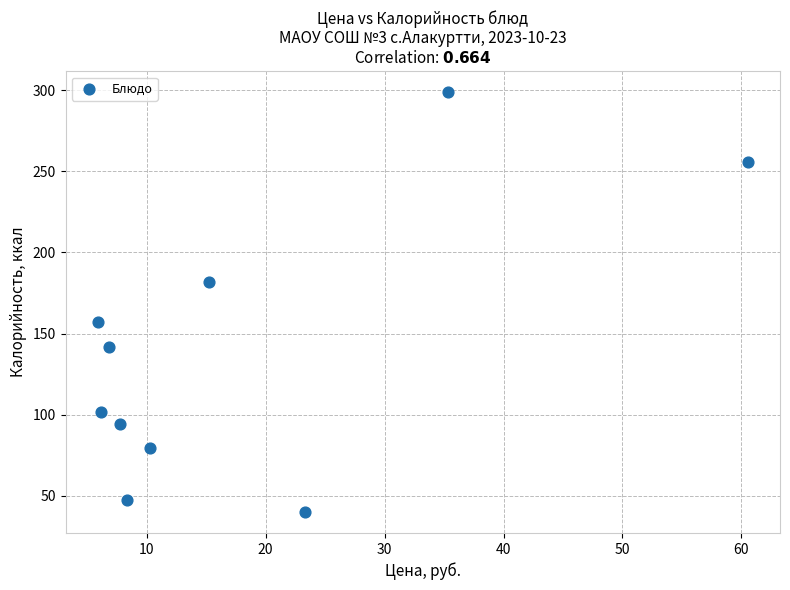

What is the average X value?

18.0